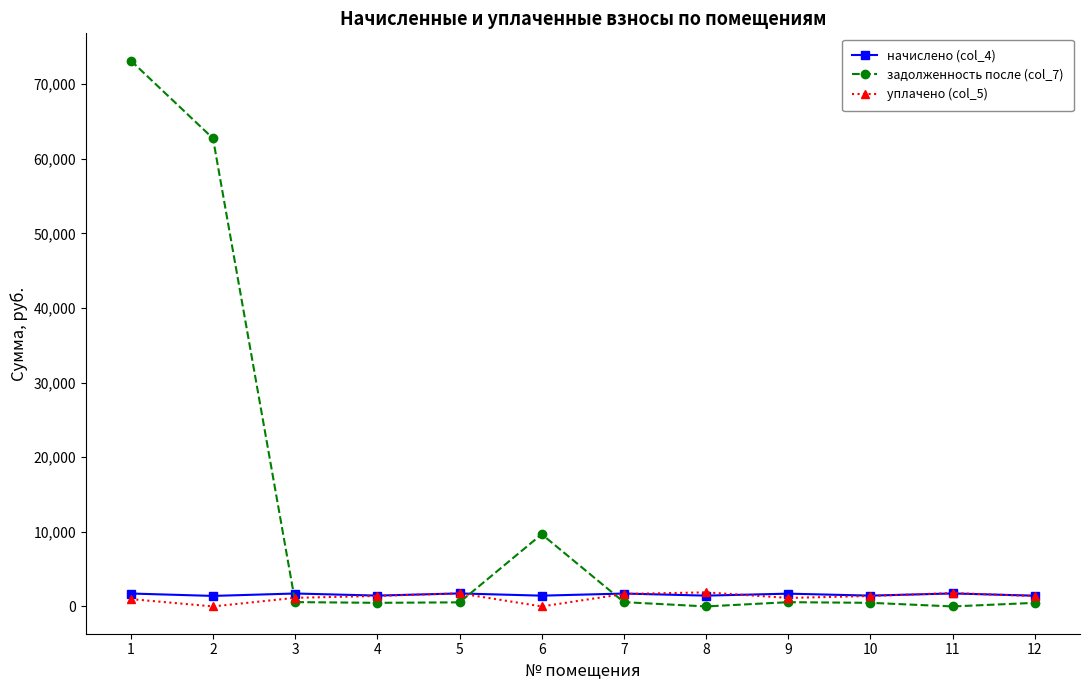

What is the greatest value displayed?

73154.2